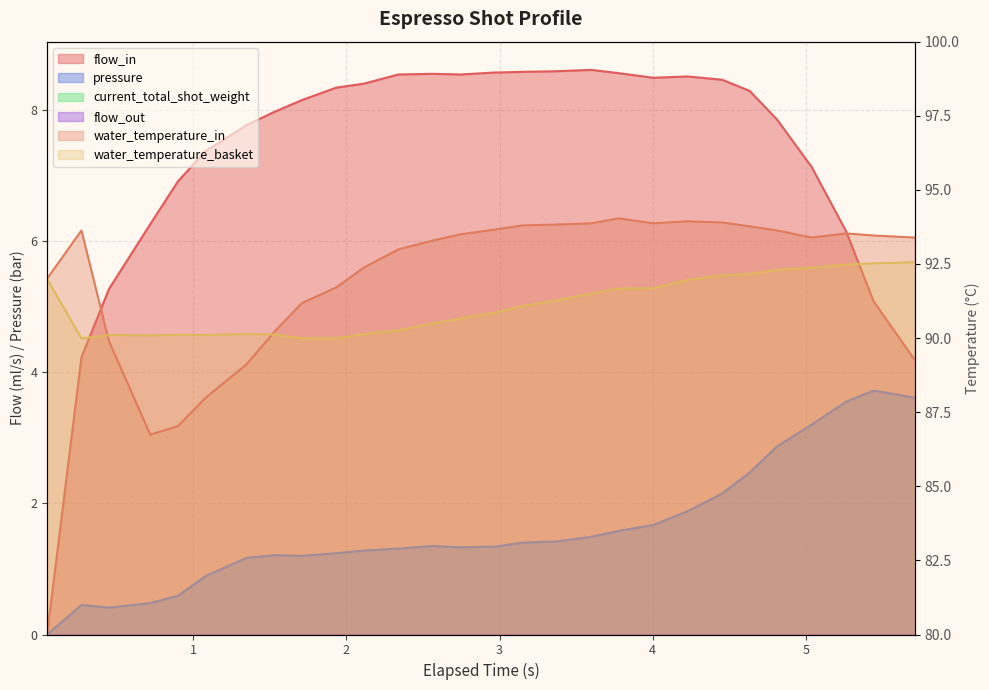

Which series has the largest range (max minus min)?

flow_in